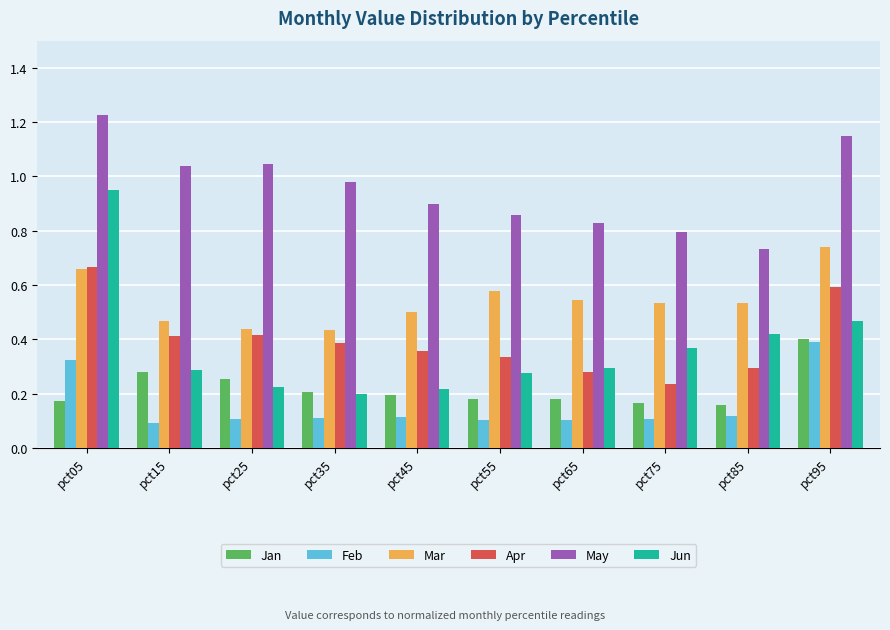

Does the chart contain stacked bars?

No